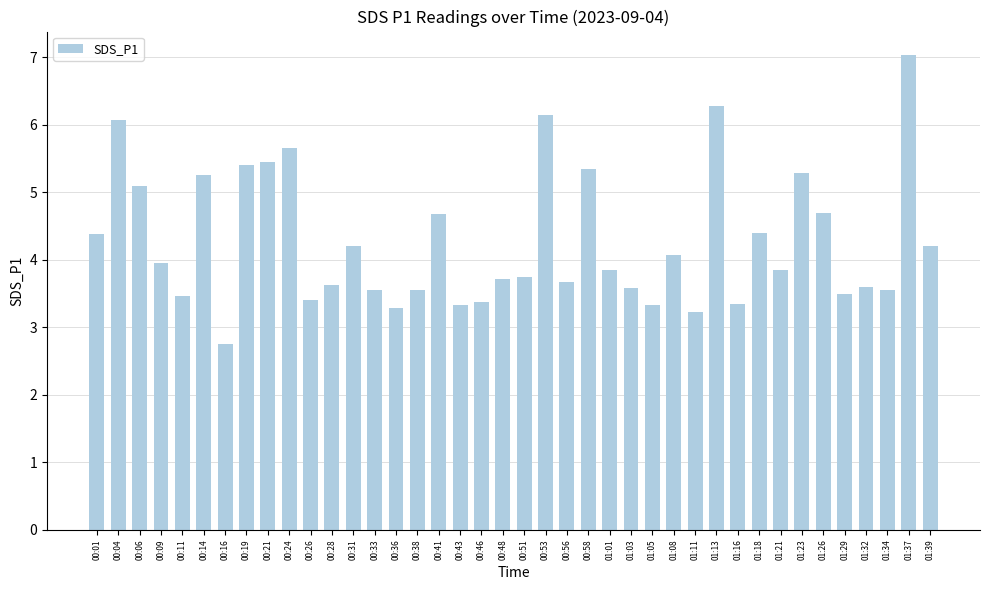

Where does the data first go above 3?

00:01